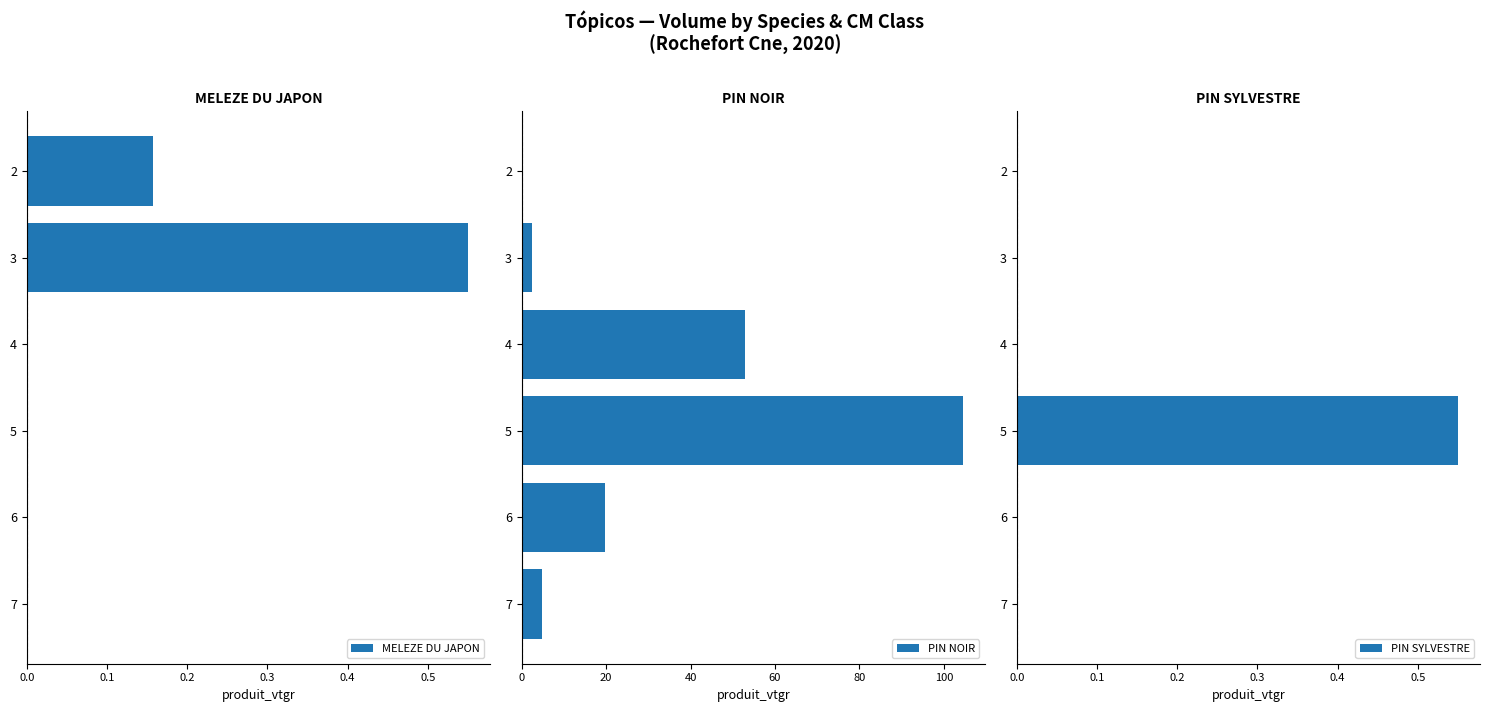

Reading left to right, what are all the values shown in this chart?

MELEZE DU JAPON: 0.2	0.6	0.0	0.0	0.0	0.0
PIN NOIR: 0.1	2.4	52.9	104.5	19.6	4.7
PIN SYLVESTRE: 0.0	0.0	0.0	0.6	0.0	0.0